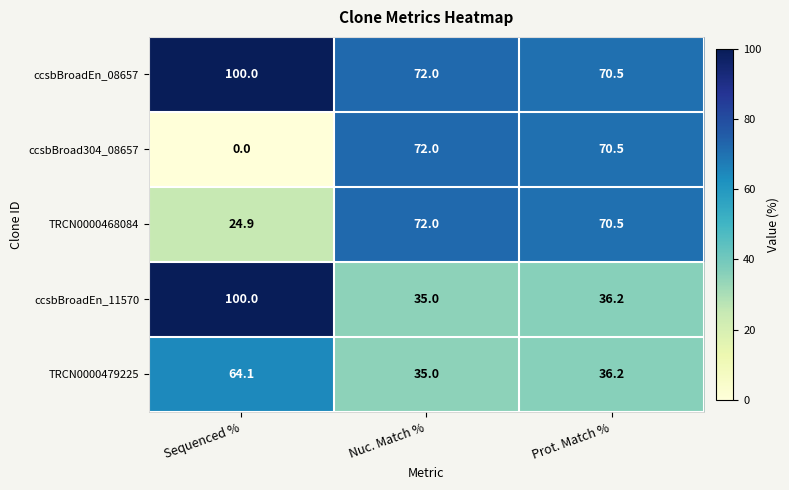

What is the minimum value for ccsbBroadEn_08657?

70.5